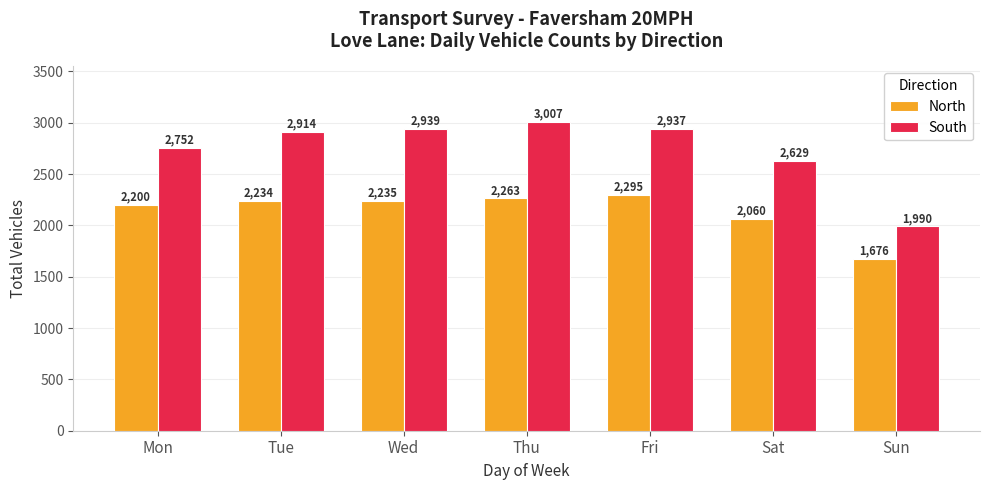

Rank the series by their maximum value, from lowest to highest.

North, South